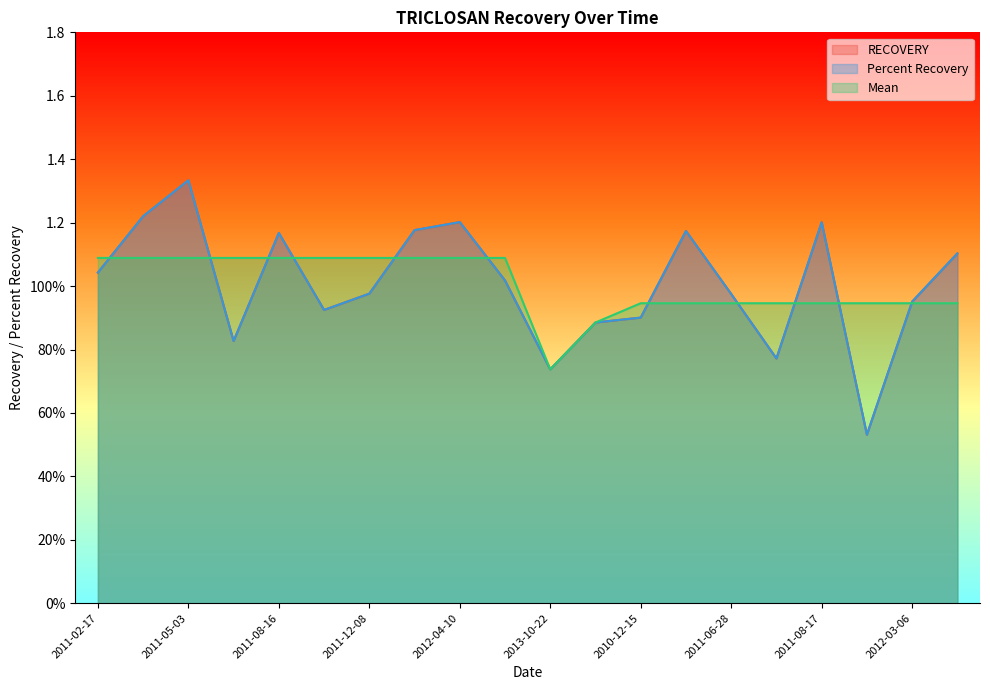

Reading right to left, extract all data points from this chart.

RECOVERY: 1.1	1.0	0.5	1.2	0.8	1.0	1.2	0.9	0.9	0.7	1.0	1.2	1.2	1.0	0.9	1.2	0.8	1.3	1.2	1.0
Percent Recovery: 1.1	1.0	0.5	1.2	0.8	1.0	1.2	0.9	0.9	0.7	1.0	1.2	1.2	1.0	0.9	1.2	0.8	1.3	1.2	1.0
Mean: 0.9	0.9	0.9	0.9	0.9	0.9	0.9	0.9	0.9	0.7	1.1	1.1	1.1	1.1	1.1	1.1	1.1	1.1	1.1	1.1